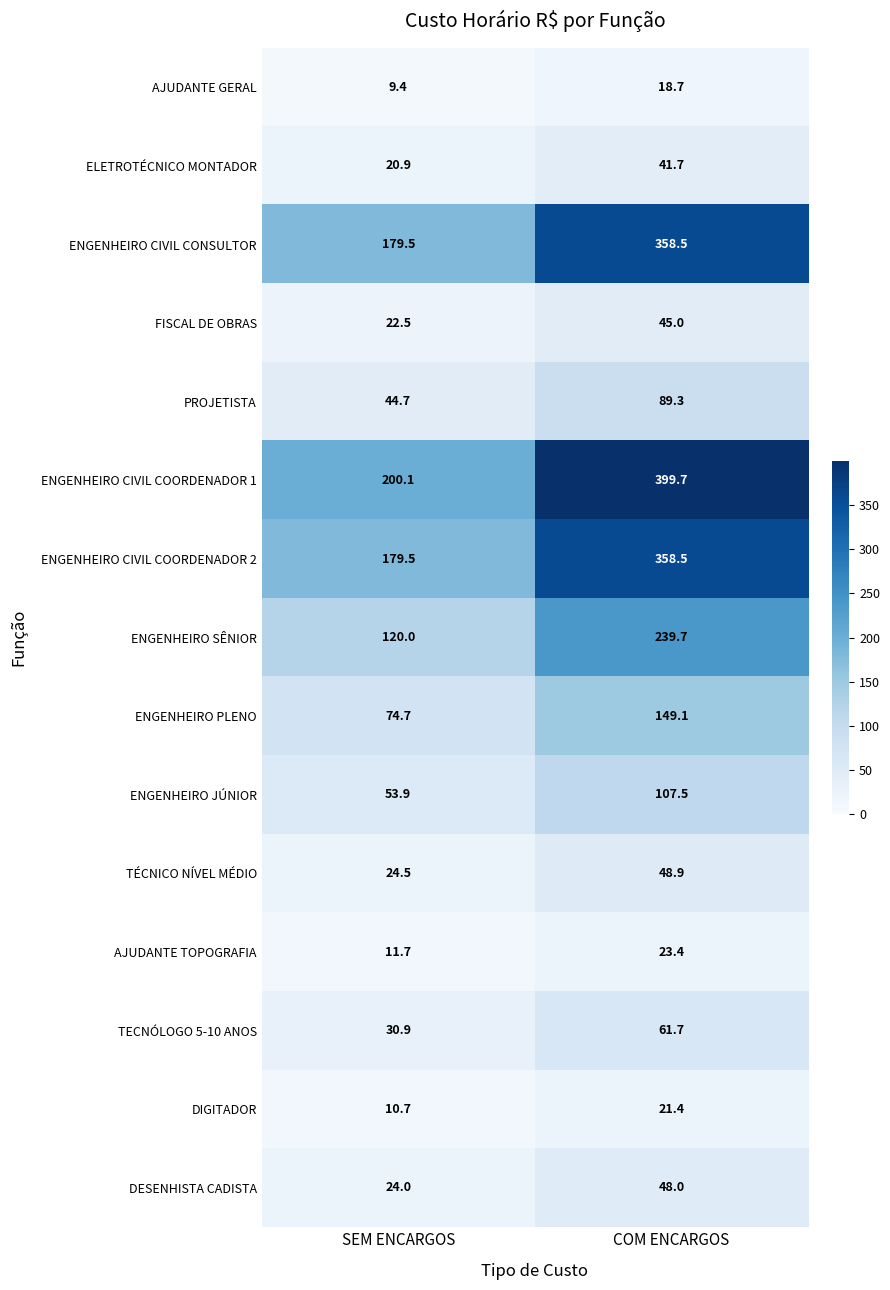

What is the difference between the highest and lowest values at SEM ENCARGOS?

190.7